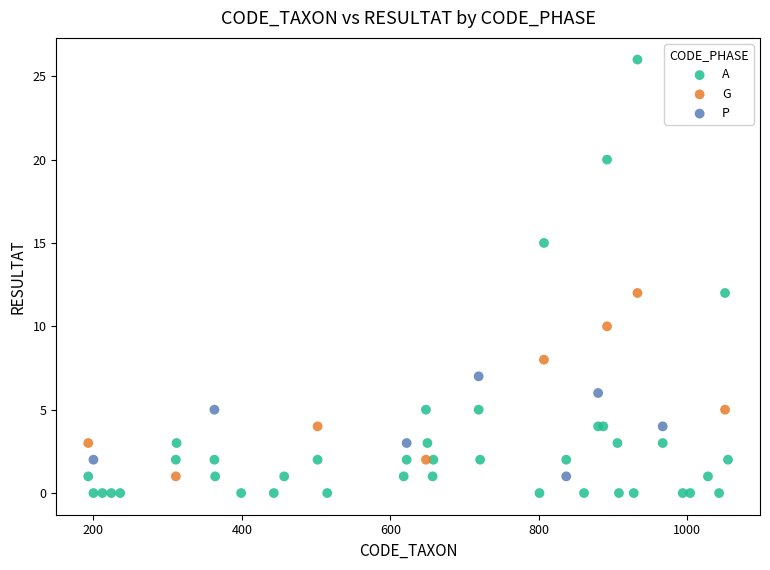

Which series reaches the maximum Y coordinate?

A